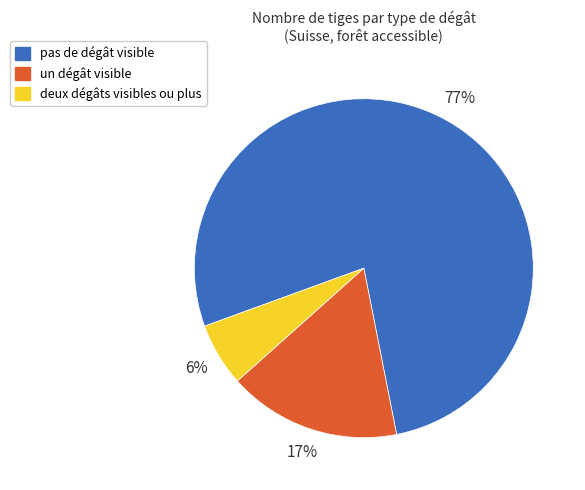

To the nearest percent, what is the difference between the pas de dégât visible and deux dégâts visibles ou plus slice percentages?

71%